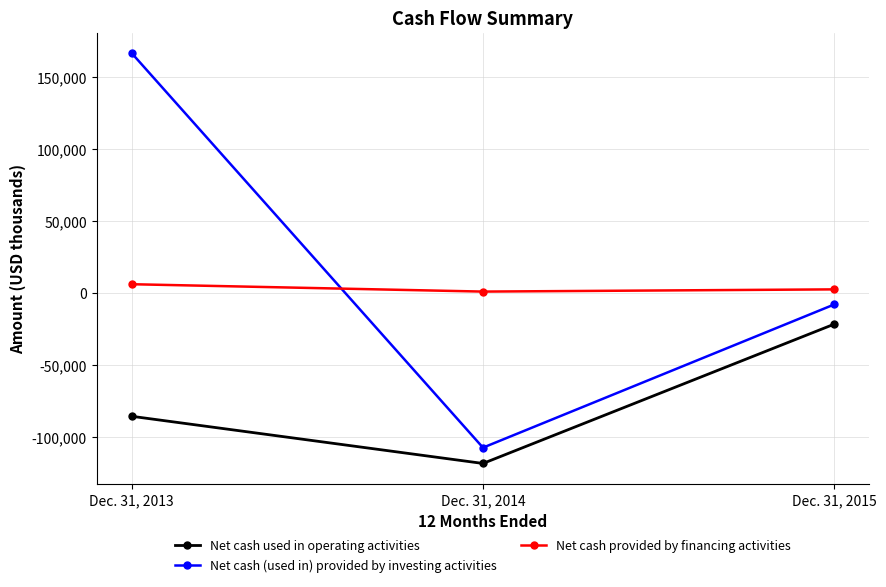

At which category does the chart reach its peak across all series?

Dec. 31, 2013